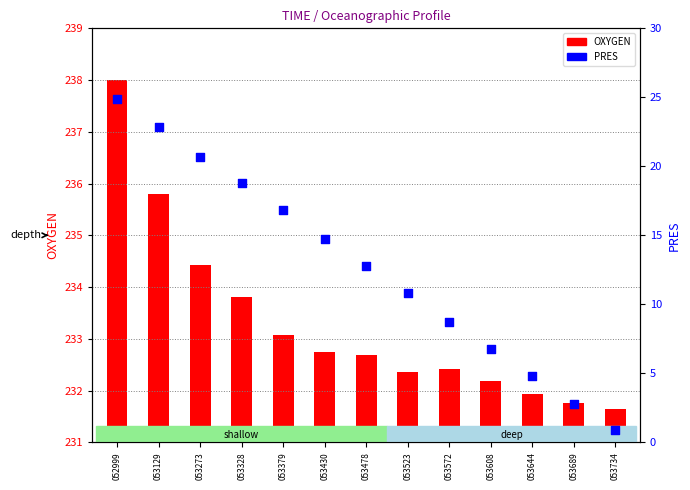

Which series reaches the maximum Y coordinate?

OXYGEN